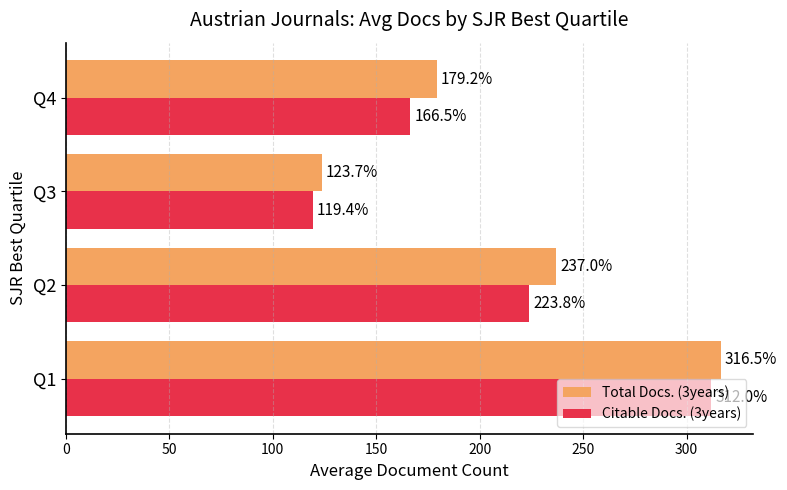

What is the sum of all Total Docs. (3years) values?

856.4